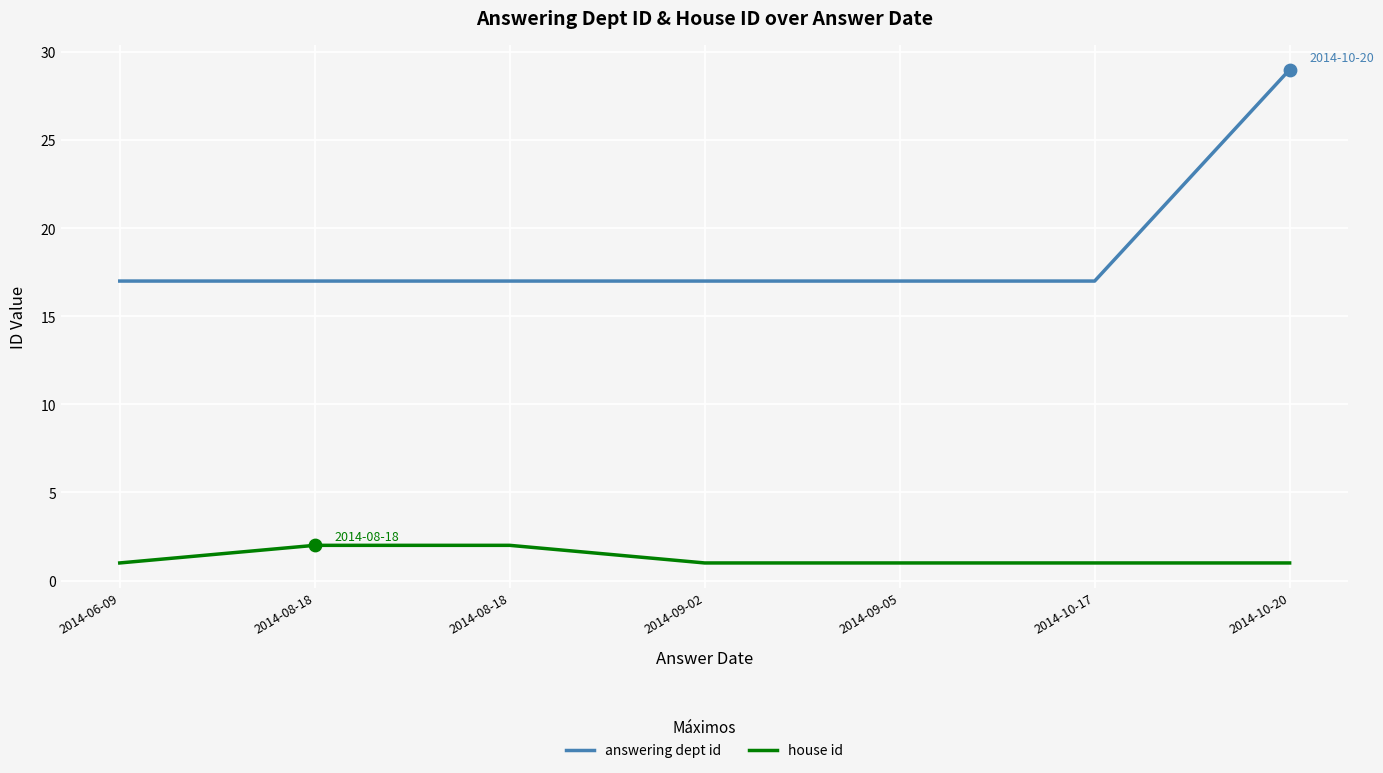

At which category is the sum across all series the highest?

2014-10-20